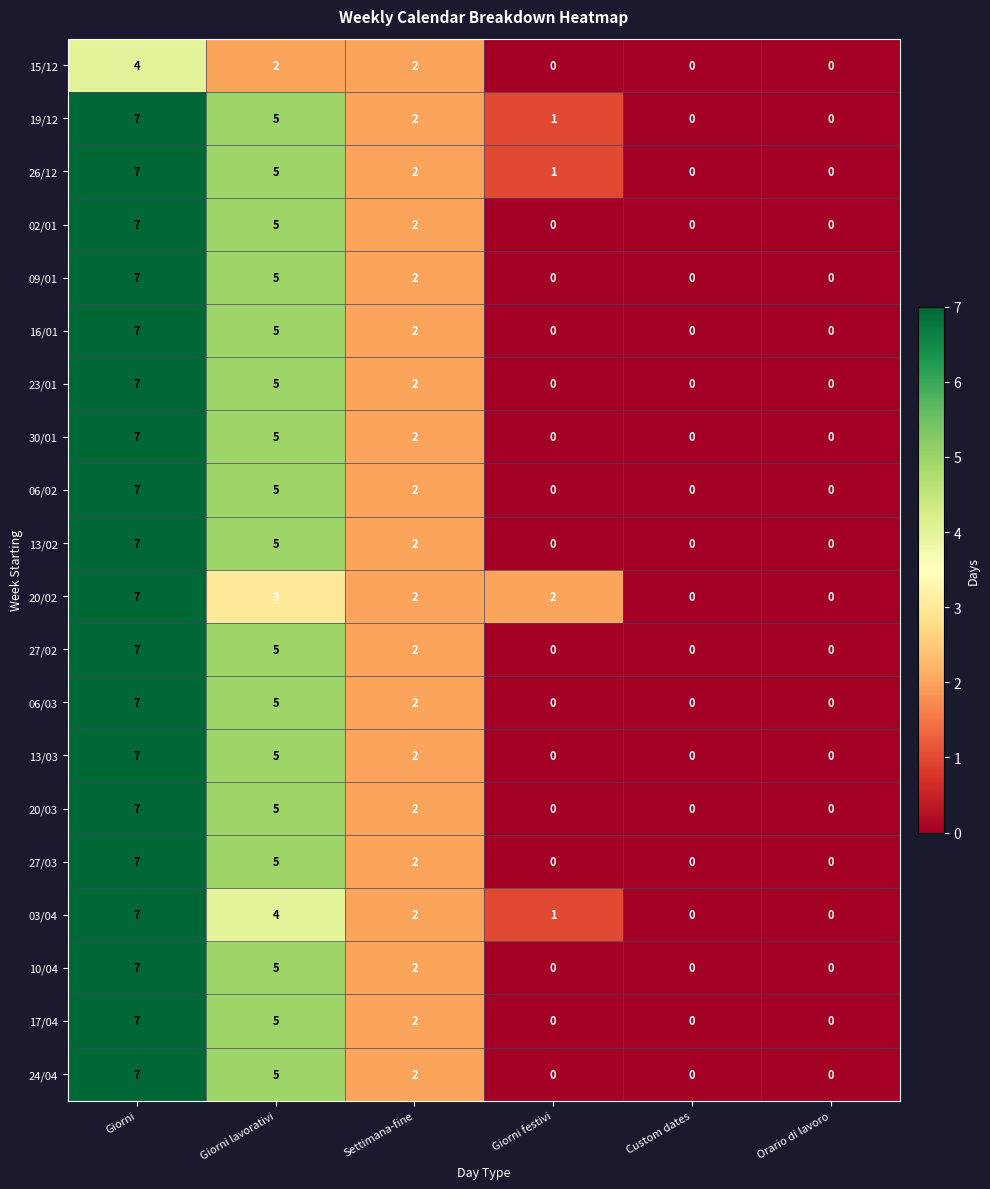

What is the difference between the second highest and second lowest values in the 19/12 series?

5